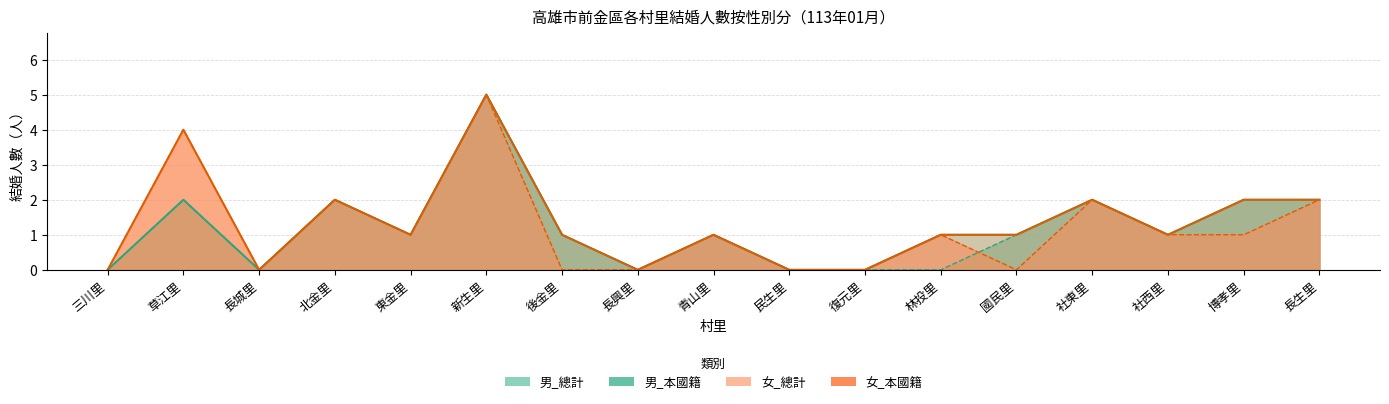

Which has a higher value, 草江里 or 後金里?

草江里